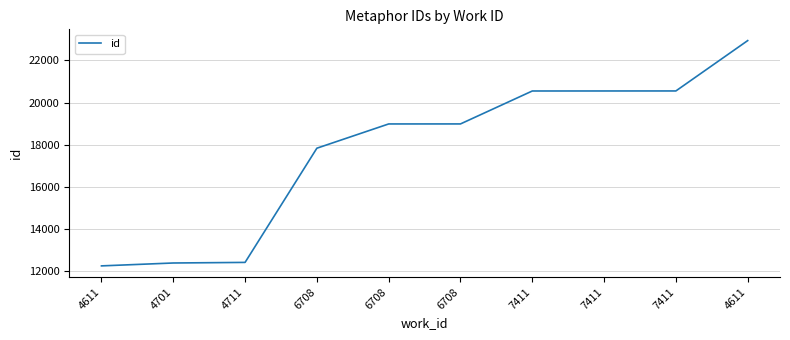

How many lines are shown in the chart?

1